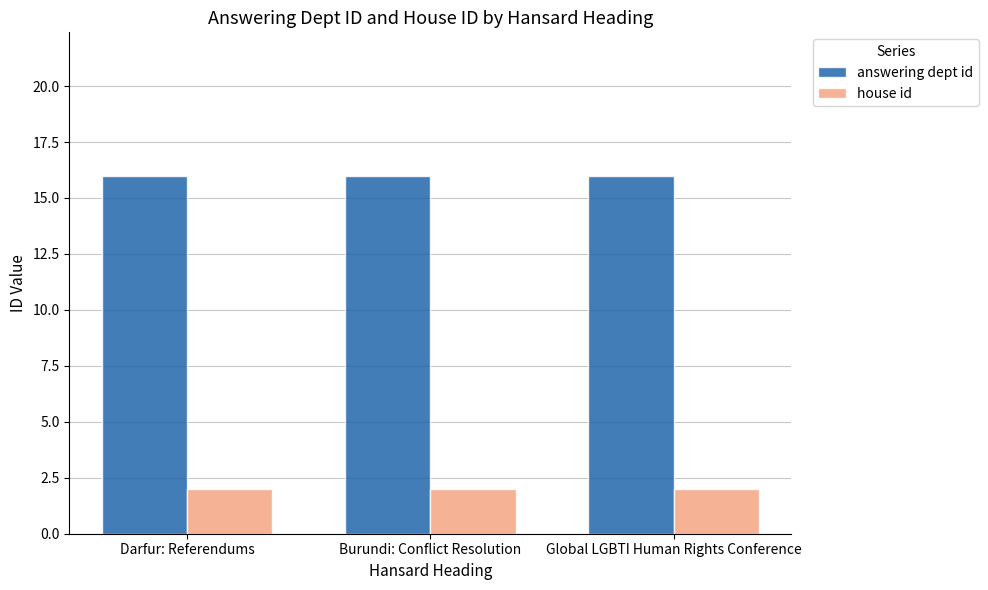

What is the greatest value displayed?

16